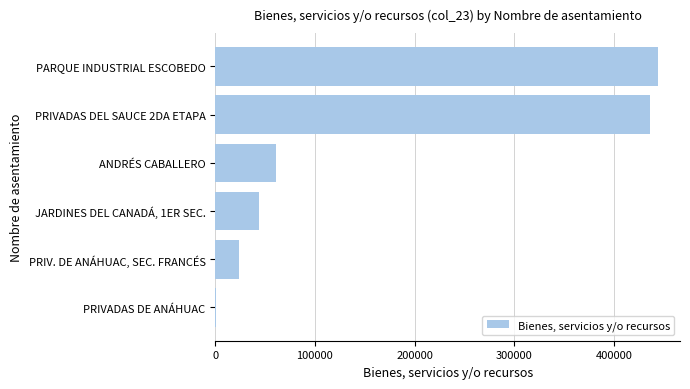

What is the change in value from PRIV. DE ANÁHUAC, SEC. FRANCÉS to PRIVADAS DEL SAUCE 2DA ETAPA?

+412649.2